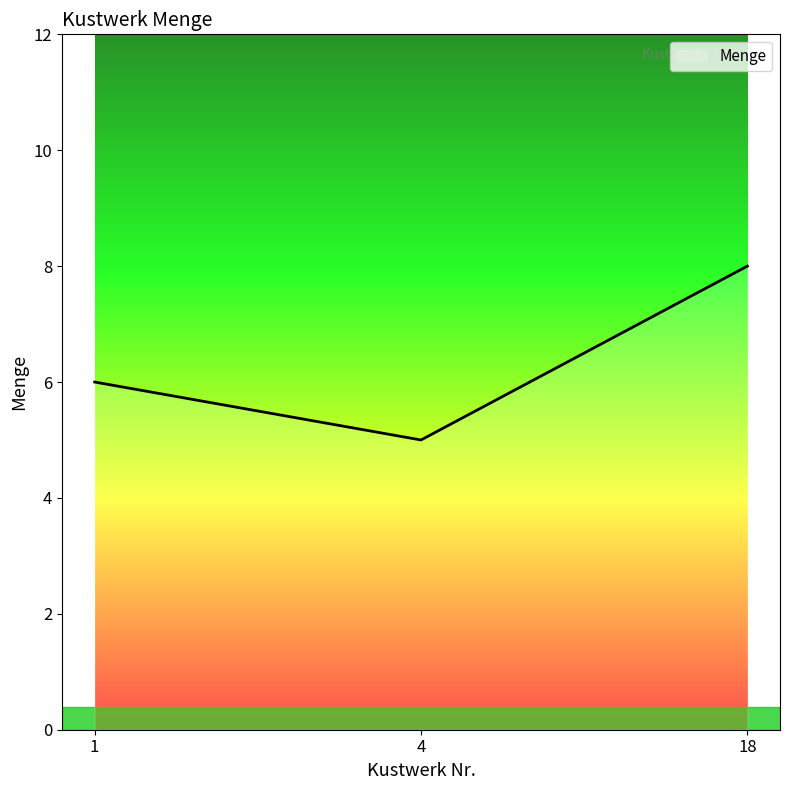

Which has a higher value, 18 or 1?

18